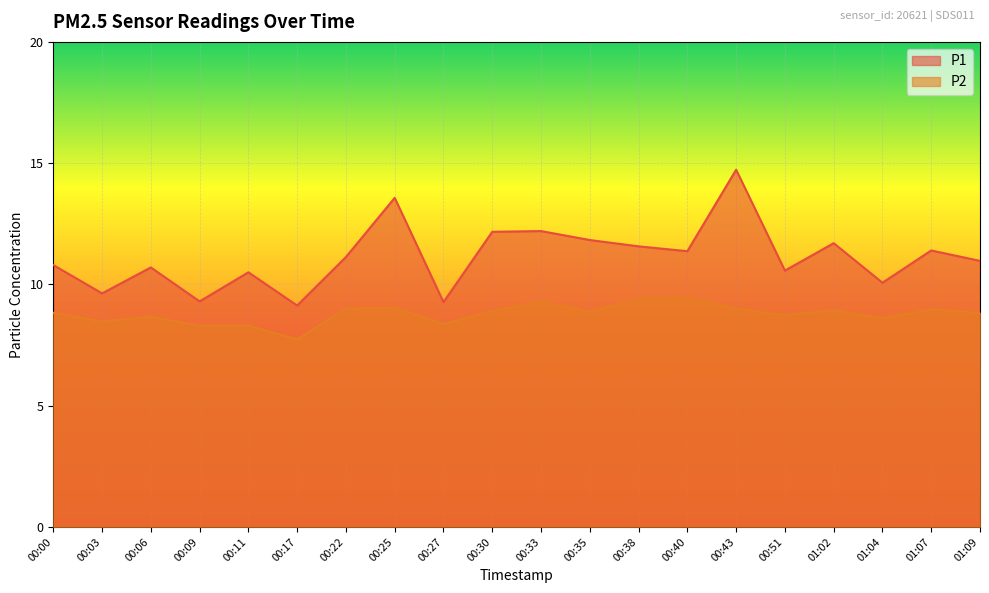

Does the chart display data point markers on the line(s)?

No